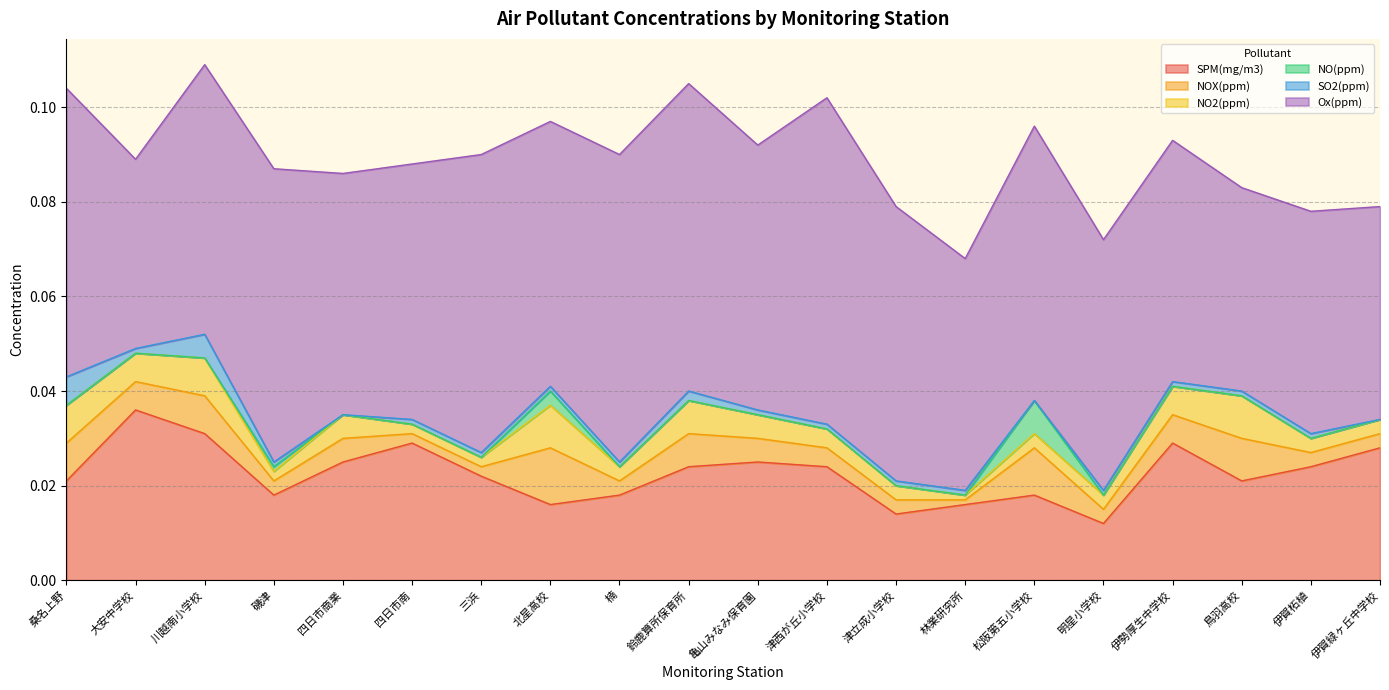

Which category has the lowest value in the NOX(ppm) series?

林業研究所